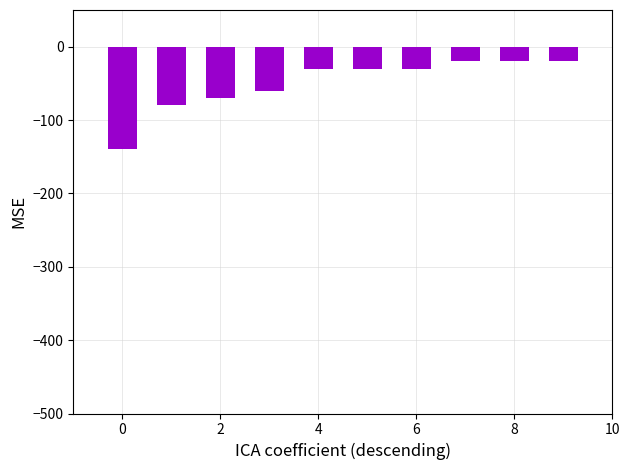

What is the greatest value displayed?

-20